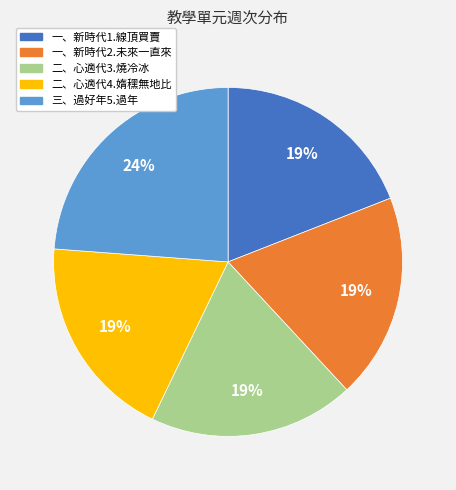

To the nearest percent, what is the average slice percentage?

20%